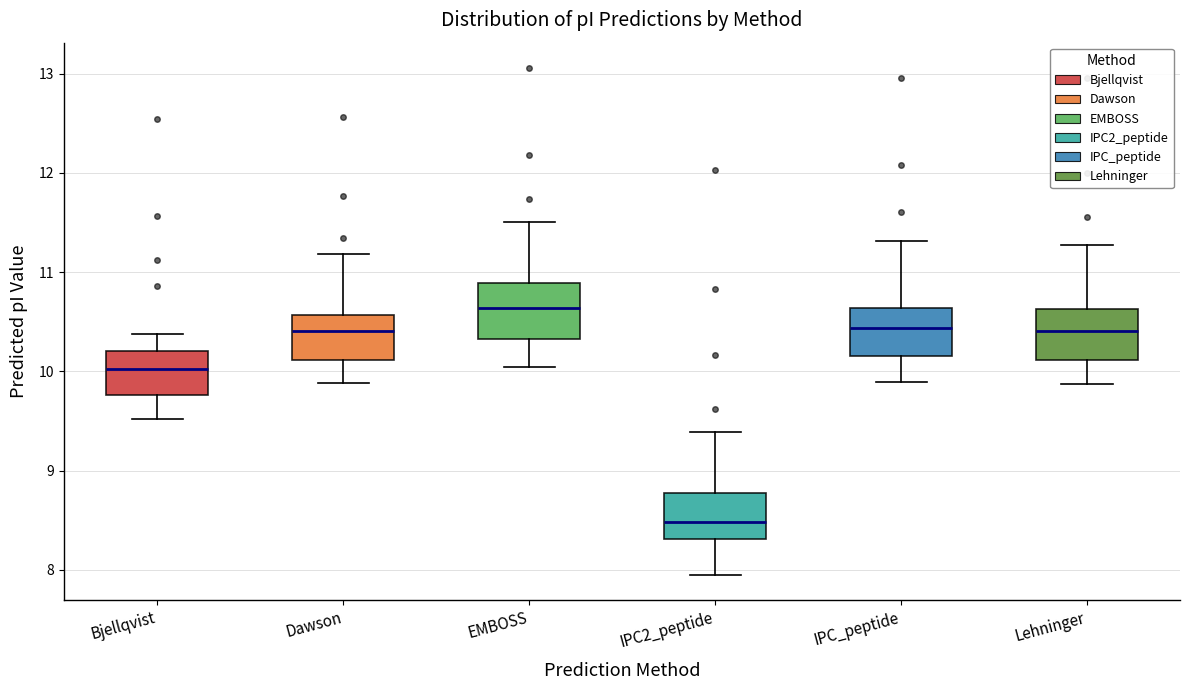

Which box's median line is the highest?

EMBOSS